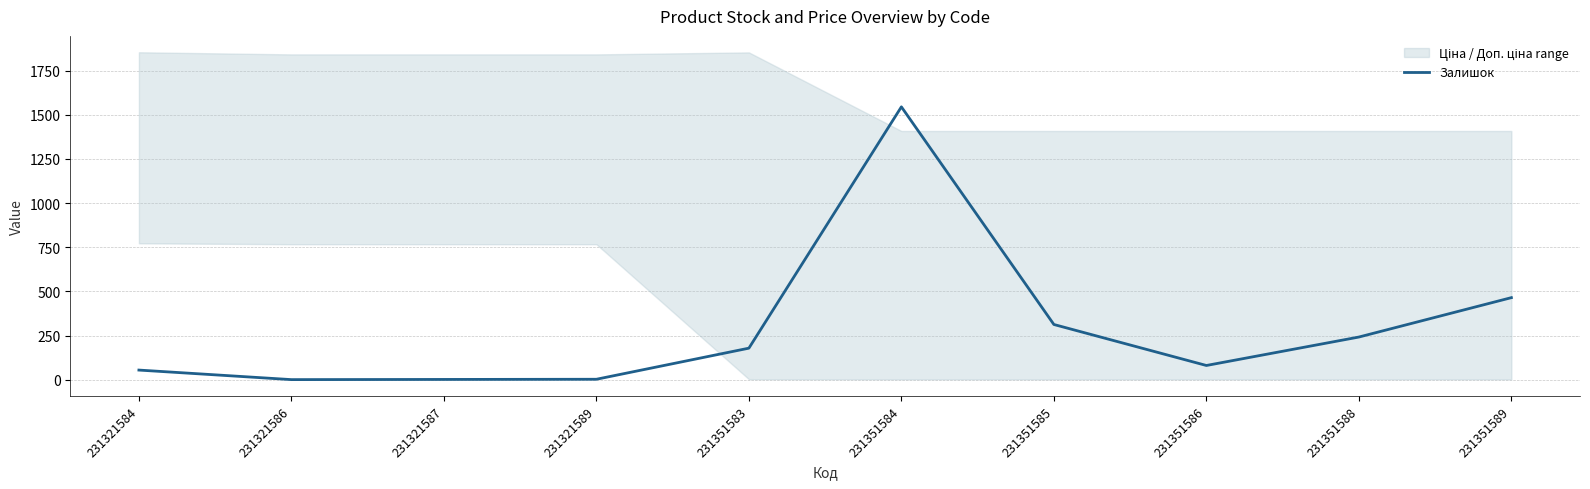

Does the chart have visible grid lines?

Yes